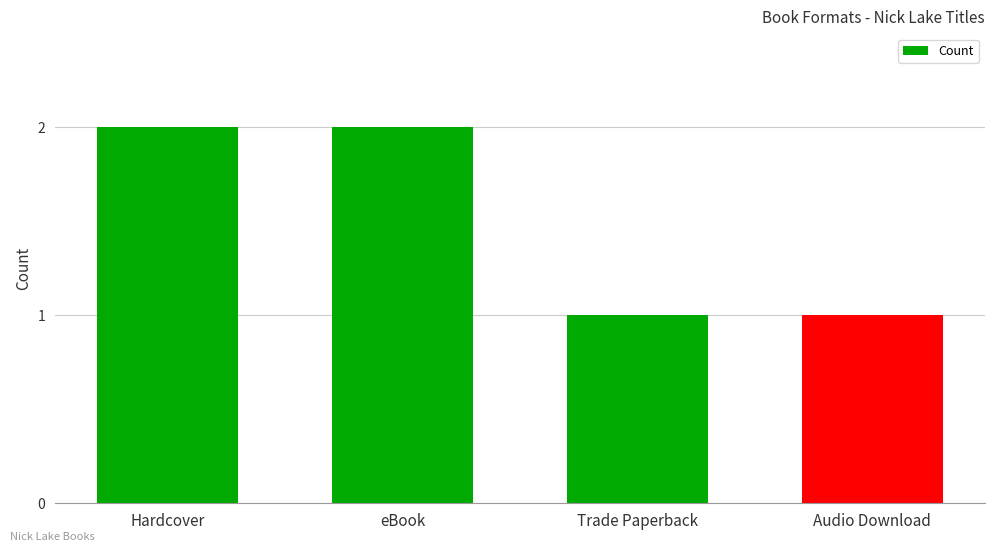

What position from the right is eBook?

3